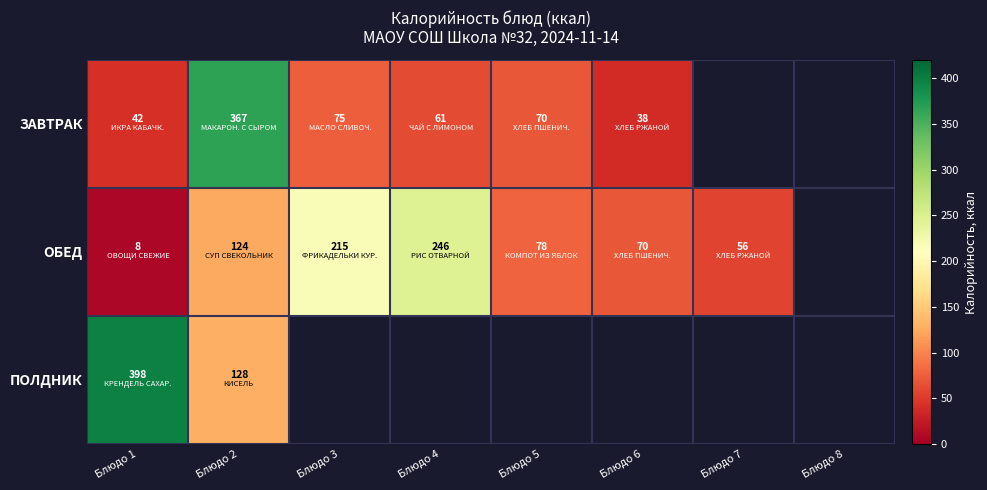

What is the spread (max minus min) of values at Блюдо 2?

243